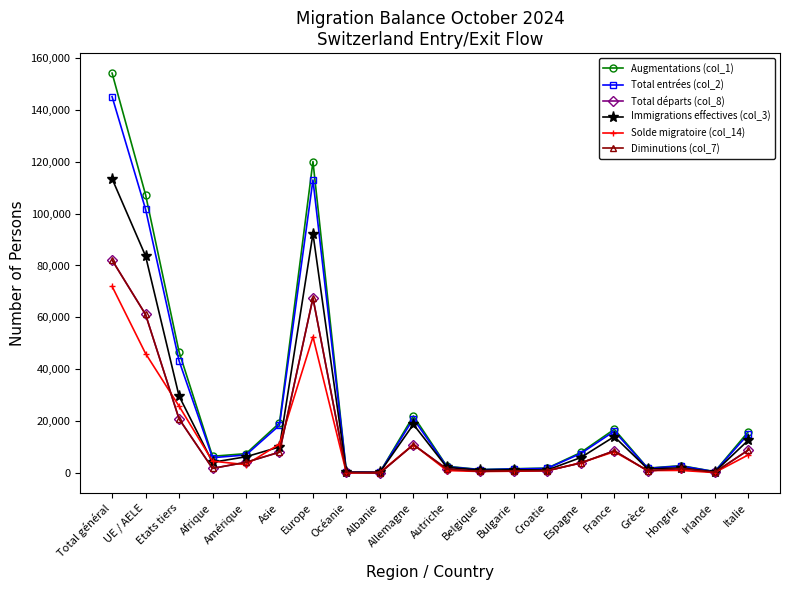

Reading right to left, list all the values displayed in this chart.

Augmentations (col_1): Italie=15973	Irlande=642	Hongrie=2940	Grèce=1980	France=16934	Espagne=8008	Croatie=1992	Bulgarie=1755	Belgique=1441	Autriche=2696	Allemagne=22079	Albanie=426	Océanie=418	Europe=120017	Asie=19358	Amérique=7563	Afrique=6545	Etats tiers=46806	UE / AELE=107245	Total général=154051
Total entrées (col_2): Italie=15029	Irlande=613	Hongrie=2791	Grèce=1907	France=16197	Espagne=7607	Croatie=1885	Bulgarie=1663	Belgique=1372	Autriche=2537	Allemagne=20973	Albanie=410	Océanie=403	Europe=112913	Asie=18483	Amérique=7050	Afrique=6006	Etats tiers=43335	UE / AELE=101654	Total général=144989
Total départs (col_8): Italie=8912	Irlande=375	Hongrie=1841	Grèce=927	France=8648	Espagne=3959	Croatie=993	Bulgarie=963	Belgique=756	Autriche=1640	Allemagne=11003	Albanie=101	Océanie=332	Europe=67479	Asie=8122	Amérique=4231	Afrique=1882	Etats tiers=20943	UE / AELE=61136	Total général=82079
Immigrations effectives (col_3): Italie=12693	Irlande=511	Hongrie=2097	Grèce=1676	France=14119	Espagne=6049	Croatie=1275	Bulgarie=1371	Belgique=1200	Autriche=2279	Allemagne=18828	Albanie=390	Océanie=365	Europe=92252	Asie=10132	Amérique=6358	Afrique=4231	Etats tiers=29743	UE / AELE=83656	Total général=113399
Solde migratoire (col_14): Italie=7061	Irlande=267	Hongrie=1099	Grèce=1053	France=8286	Espagne=4049	Croatie=999	Bulgarie=792	Belgique=685	Autriche=1056	Allemagne=11076	Albanie=325	Océanie=86	Europe=52538	Asie=11236	Amérique=3332	Afrique=4663	Etats tiers=25863	UE / AELE=46109	Total général=71972
Diminutions (col_7): Italie=8912	Irlande=375	Hongrie=1841	Grèce=927	France=8648	Espagne=3959	Croatie=993	Bulgarie=963	Belgique=756	Autriche=1640	Allemagne=11003	Albanie=101	Océanie=332	Europe=67479	Asie=8122	Amérique=4231	Afrique=1882	Etats tiers=20943	UE / AELE=61136	Total général=82079